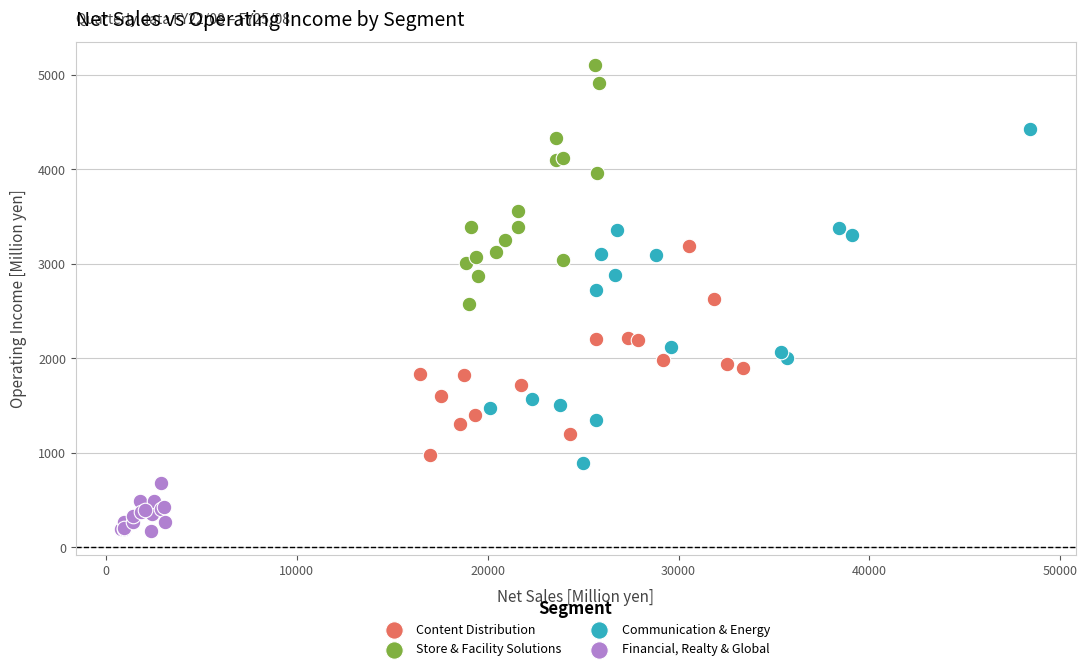

What are all the series names shown in the legend?

Content Distribution, Store & Facility Solutions, Communication & Energy, Financial, Realty & Global